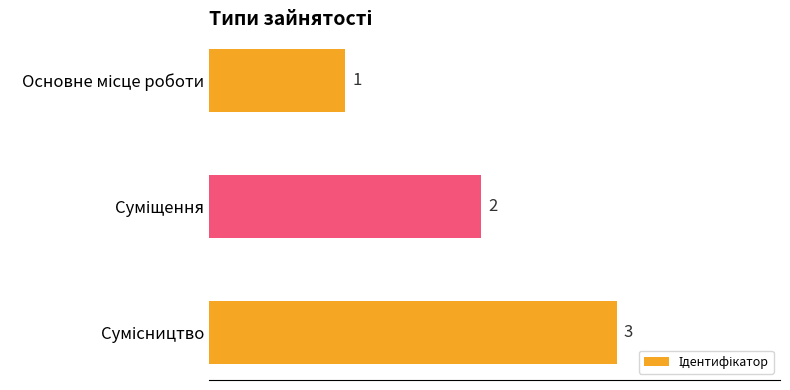

What is the sum of all values?

6